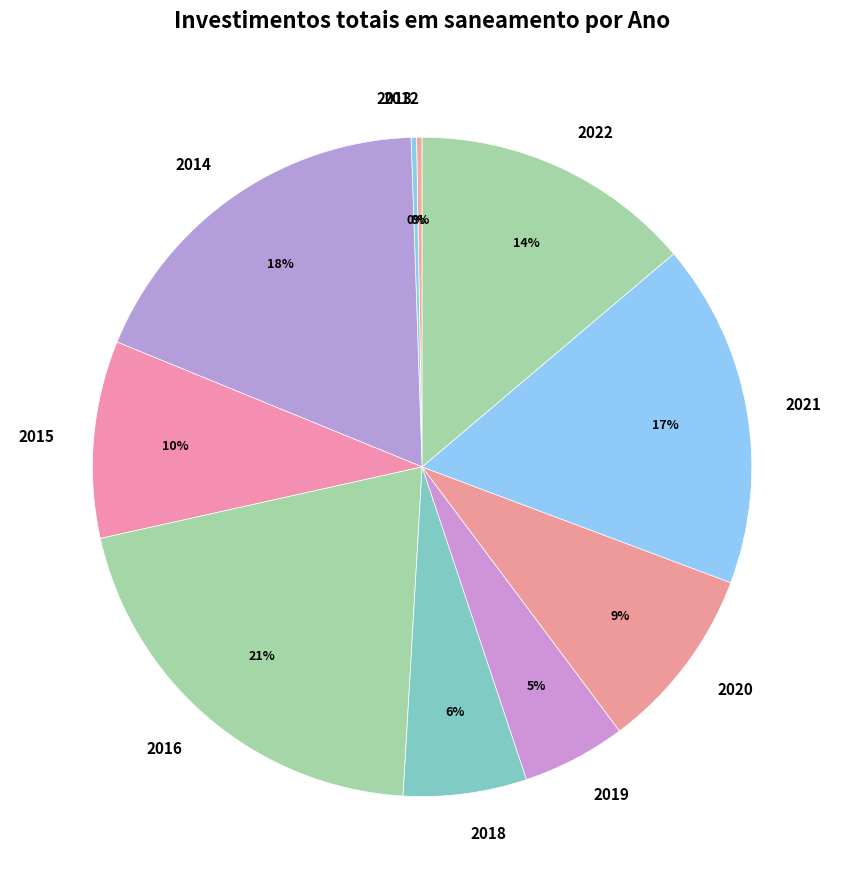

Which category has the biggest portion of the pie?

2016